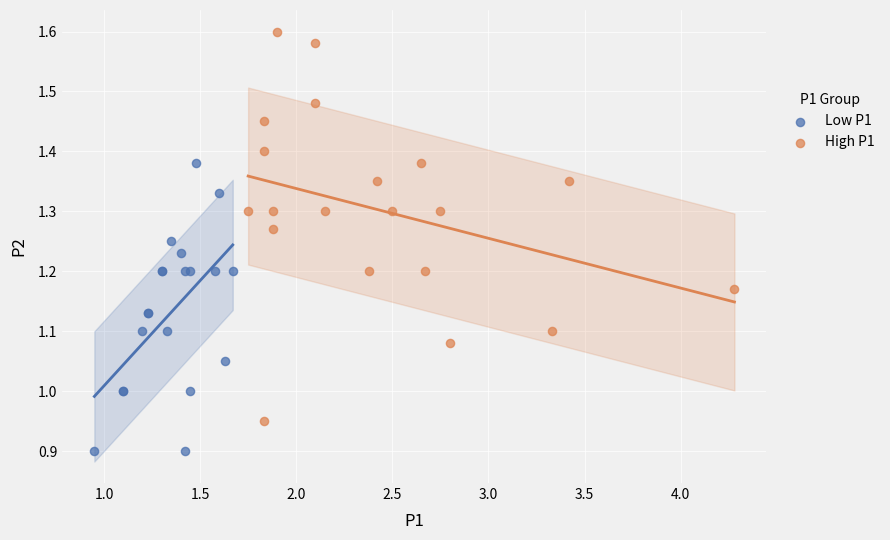

Which series contains the lowest Y value?

Low P1